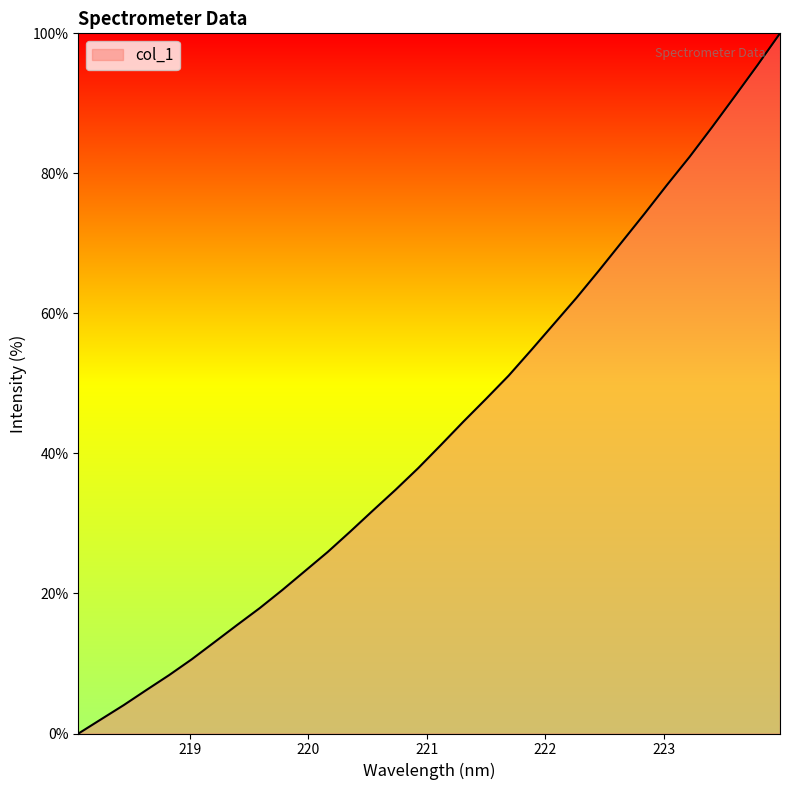

What is the greatest value displayed?

100.0